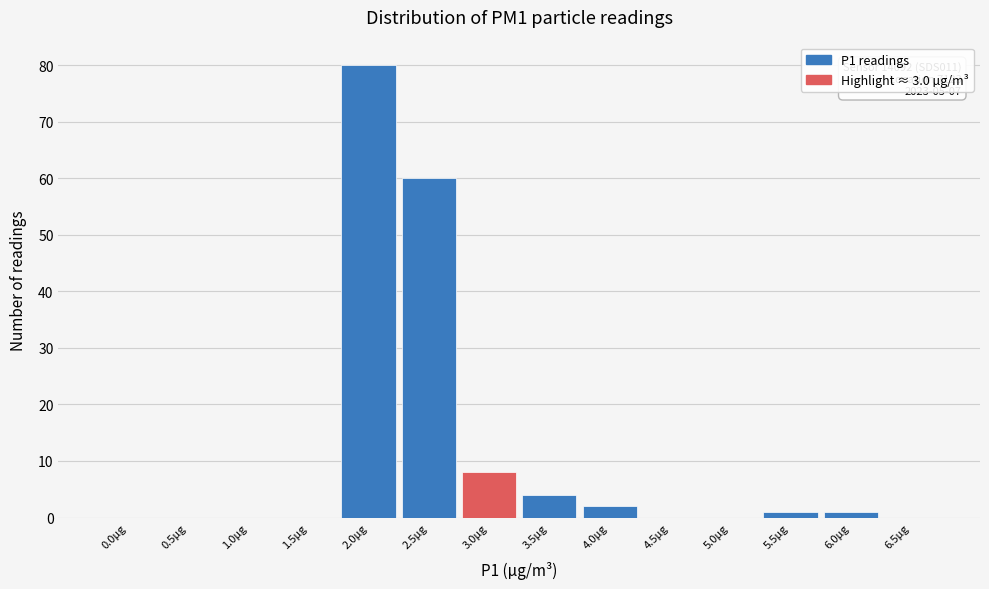

Reading left to right, what are all the values shown in this chart?

0.0µg=0	0.5µg=0	1.0µg=0	1.5µg=0	2.0µg=80	2.5µg=60	3.0µg=8	3.5µg=4	4.0µg=2	4.5µg=0	5.0µg=0	5.5µg=1	6.0µg=1	6.5µg=0